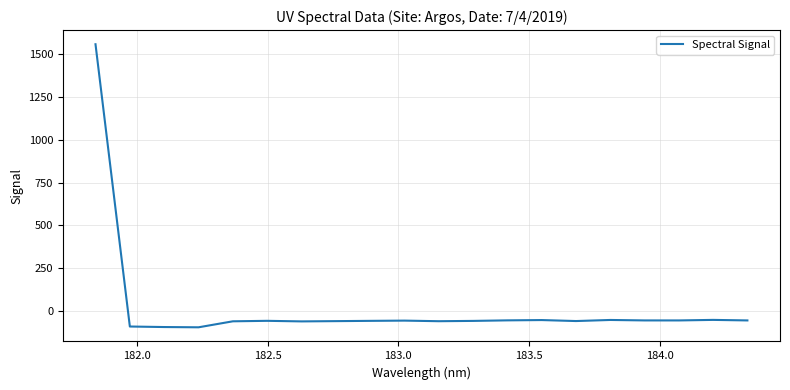

What is the difference between the maximum and minimum values?

1655.2